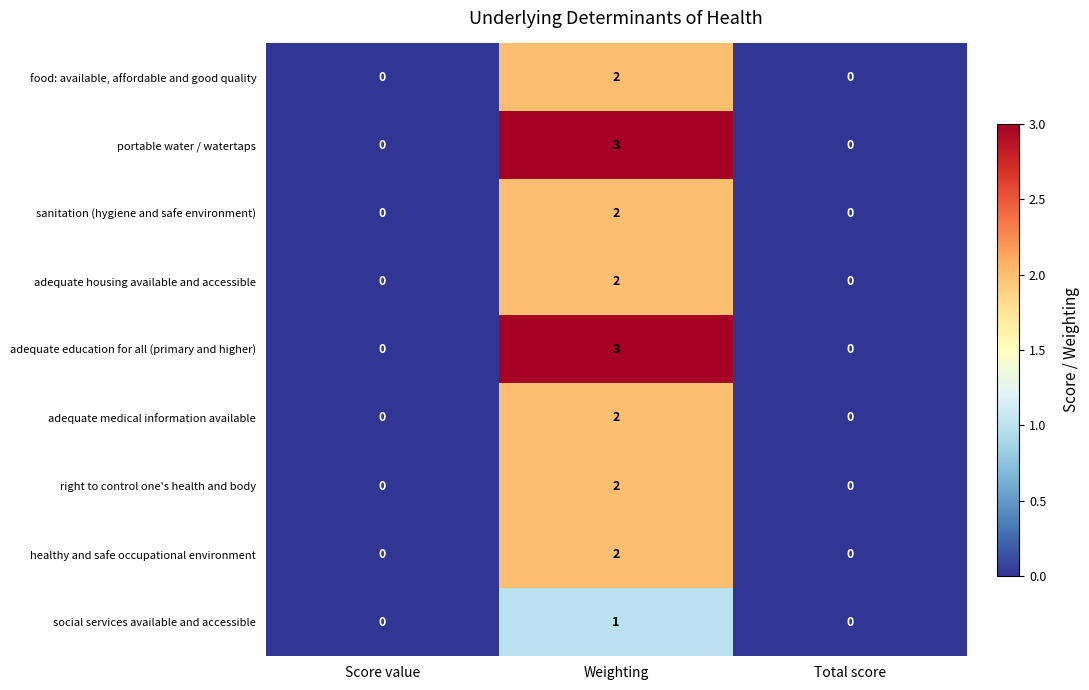

The value of right to control one's health and body at Weighting is 2. True or false?

True